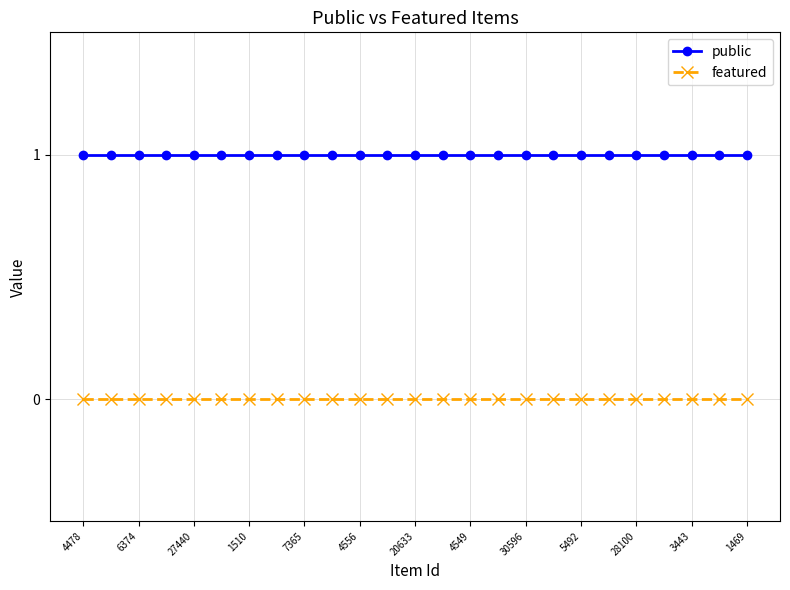

Reading left to right, transcribe all the data shown in this chart.

public: 1	1	1	1	1	1	1	1	1	1	1	1	1	1	1	1	1	1	1	1	1	1	1	1	1
featured: 0	0	0	0	0	0	0	0	0	0	0	0	0	0	0	0	0	0	0	0	0	0	0	0	0